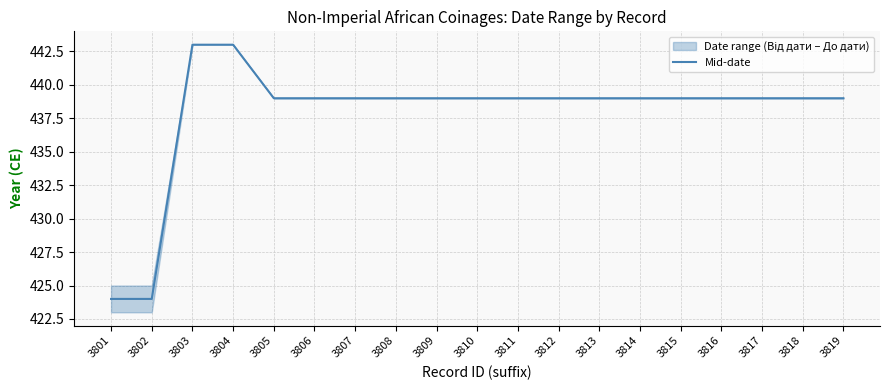

List the labels in order of value, smallest first.

3801, 3802, 3805, 3806, 3807, 3808, 3809, 3810, 3811, 3812, 3813, 3814, 3815, 3816, 3817, 3818, 3819, 3803, 3804